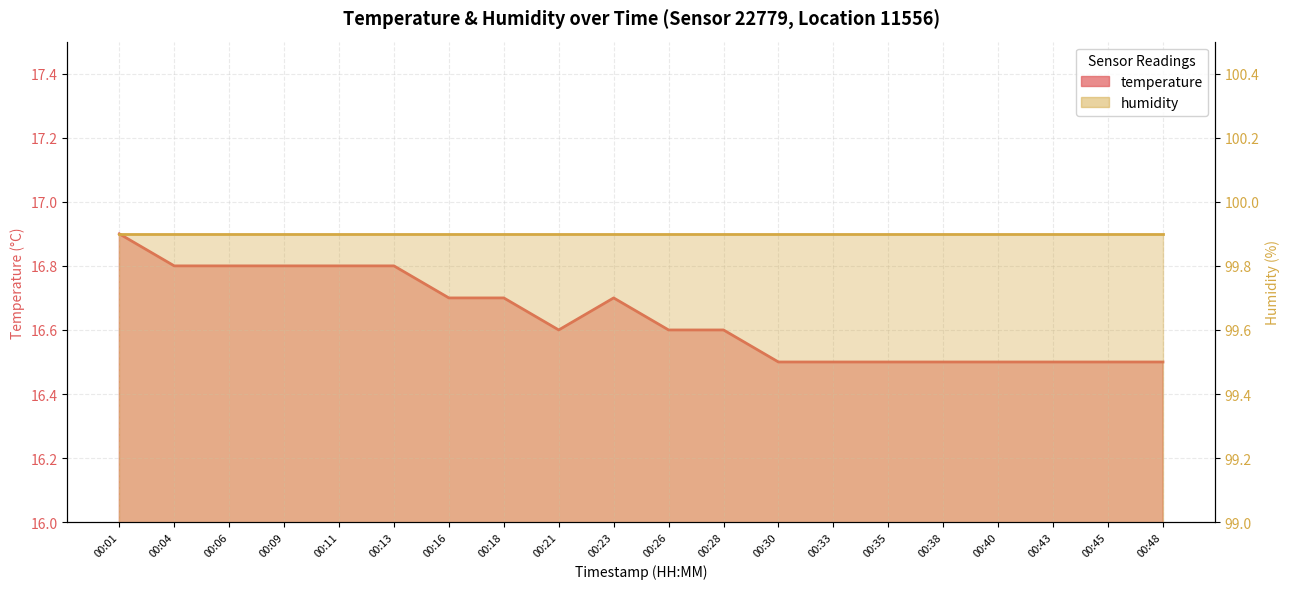

Read the value at 00:16.

16.7